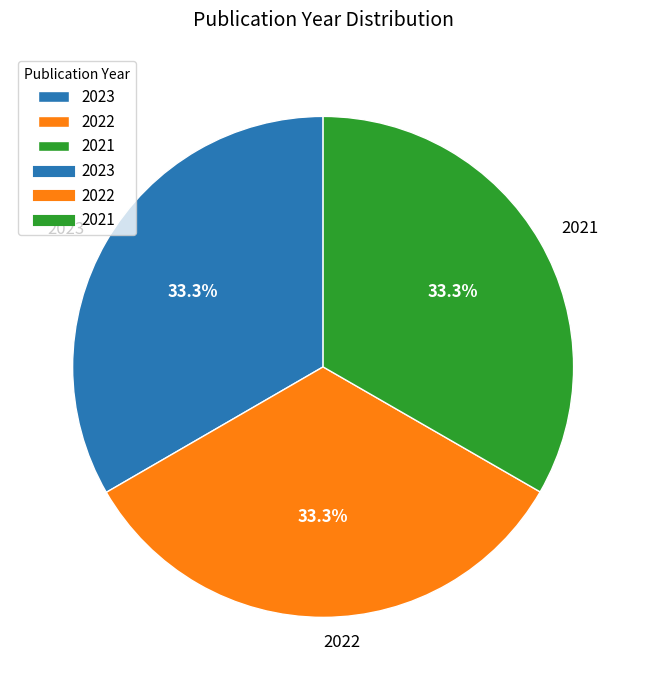

Combined, what portion of the pie is 2021 and 2022?

66.7%